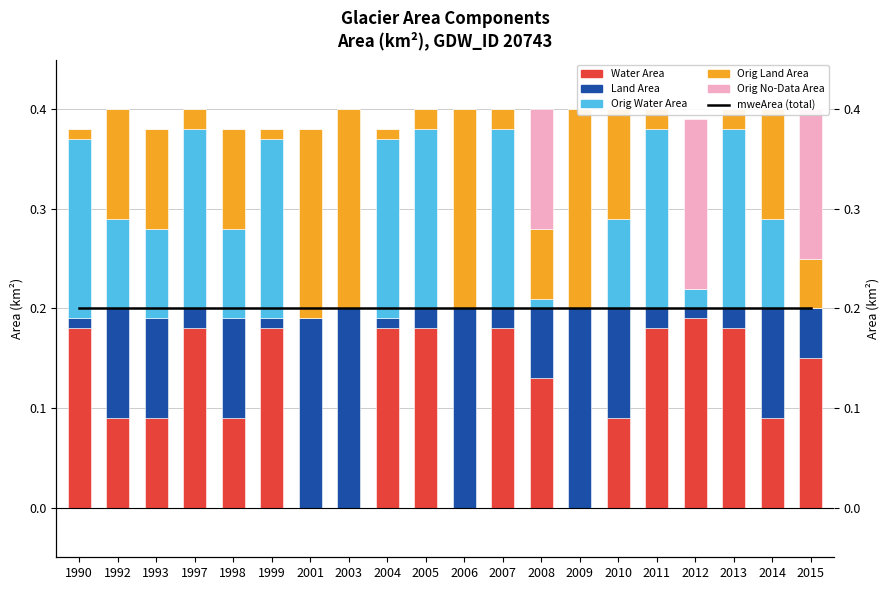

Reading right to left, what are all the values shown in this chart?

mweArea (total): 0.2	0.2	0.2	0.2	0.2	0.2	0.2	0.2	0.2	0.2	0.2	0.2	0.2	0.2	0.2	0.2	0.2	0.2	0.2	0.2
Water Area: 0.1	0.1	0.2	0.2	0.2	0.1	0.0	0.1	0.2	0.0	0.2	0.2	0.0	0.0	0.2	0.1	0.2	0.1	0.1	0.2
Land Area: 0.0	0.1	0.0	0.0	0.0	0.1	0.2	0.1	0.0	0.2	0.0	0.0	0.2	0.2	0.0	0.1	0.0	0.1	0.1	0.0
Orig Water Area: 0.0	0.1	0.2	0.0	0.2	0.1	0.0	0.0	0.2	0.0	0.2	0.2	0.0	0.0	0.2	0.1	0.2	0.1	0.1	0.2
Orig Land Area: 0.0	0.1	0.0	0.0	0.0	0.1	0.2	0.1	0.0	0.2	0.0	0.0	0.2	0.2	0.0	0.1	0.0	0.1	0.1	0.0
Orig No-Data Area: 0.2	0.0	0.0	0.2	0.0	0.0	0.0	0.1	0.0	0.0	0.0	0.0	0.0	0.0	0.0	0.0	0.0	0.0	0.0	0.0